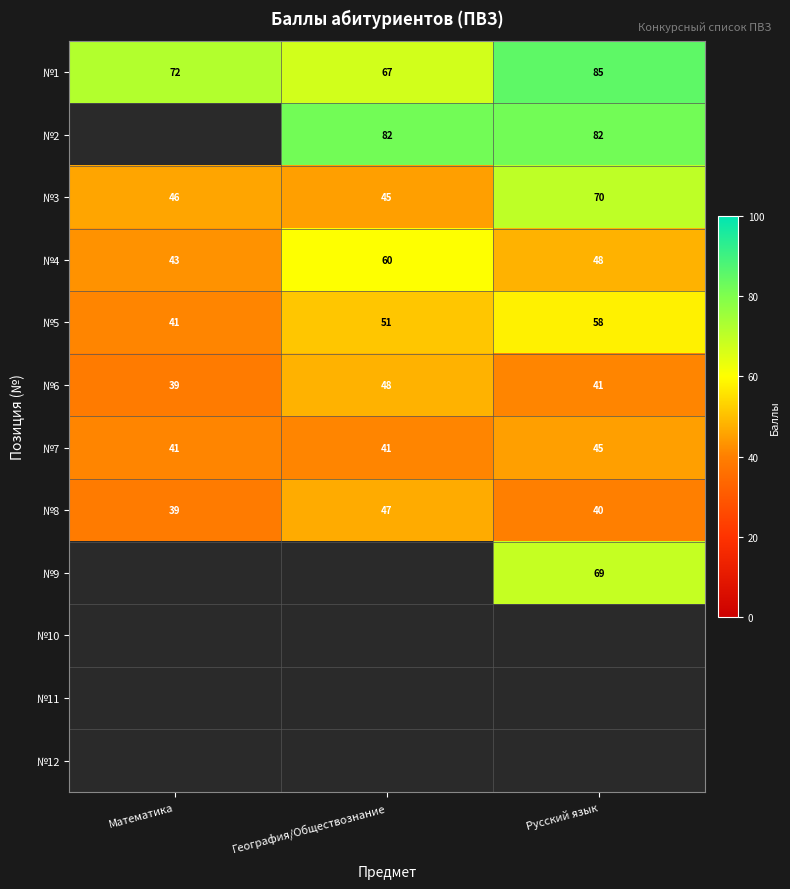

What is the lowest value of the №3 series?

45